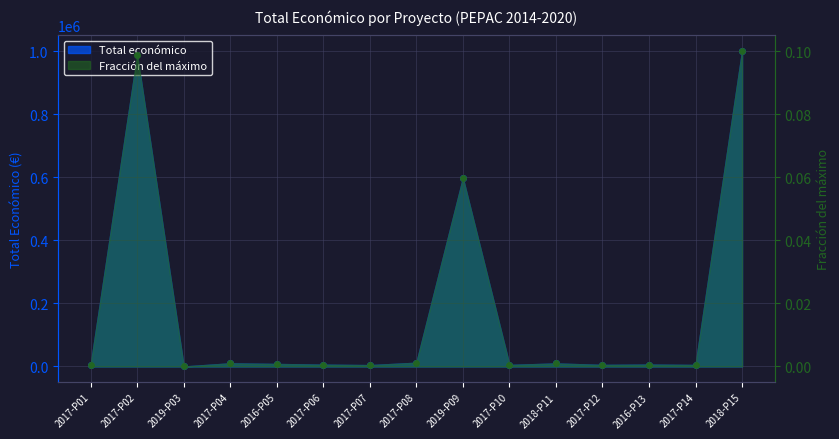

How many data points are less than 6000?

7